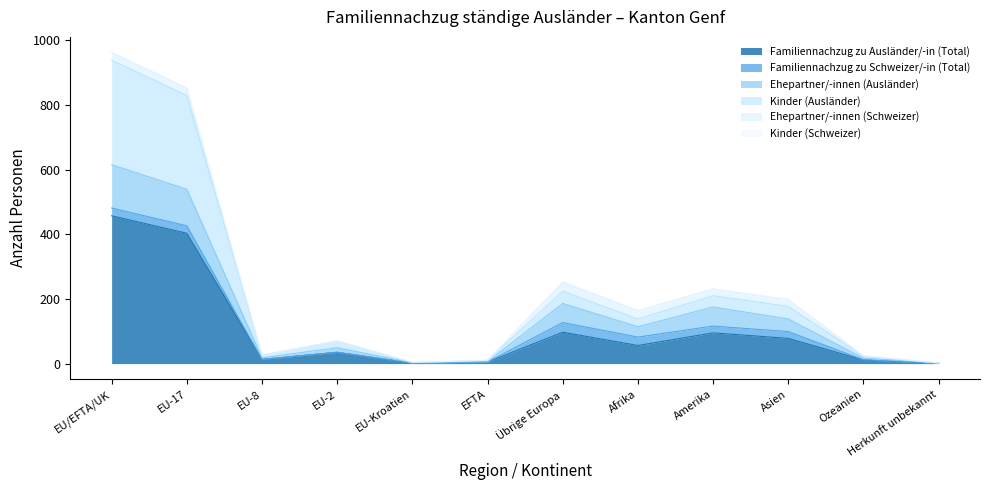

What is the highest value of the Familiennachzug zu Ausländer/-in (Total) series?

457